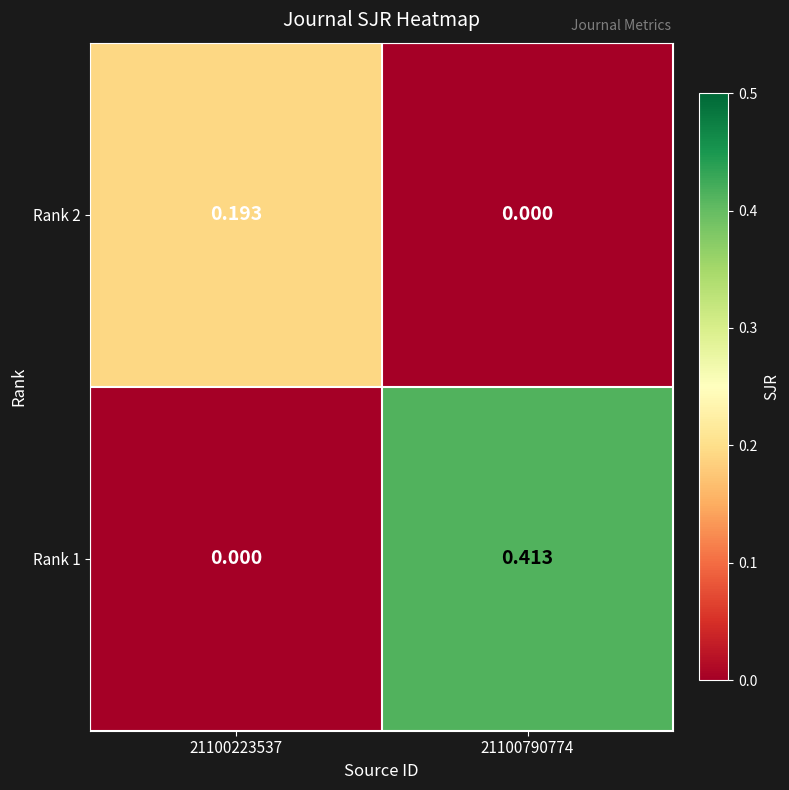

Rank the series by their maximum value, from highest to lowest.

Rank 1, Rank 2